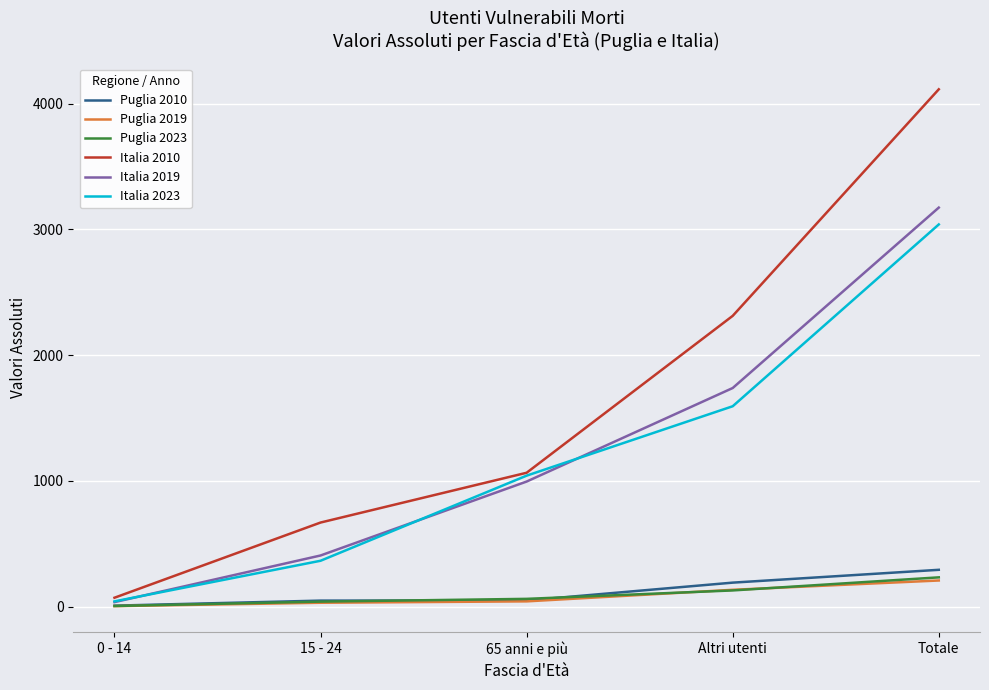

What position from the right is Totale?

1